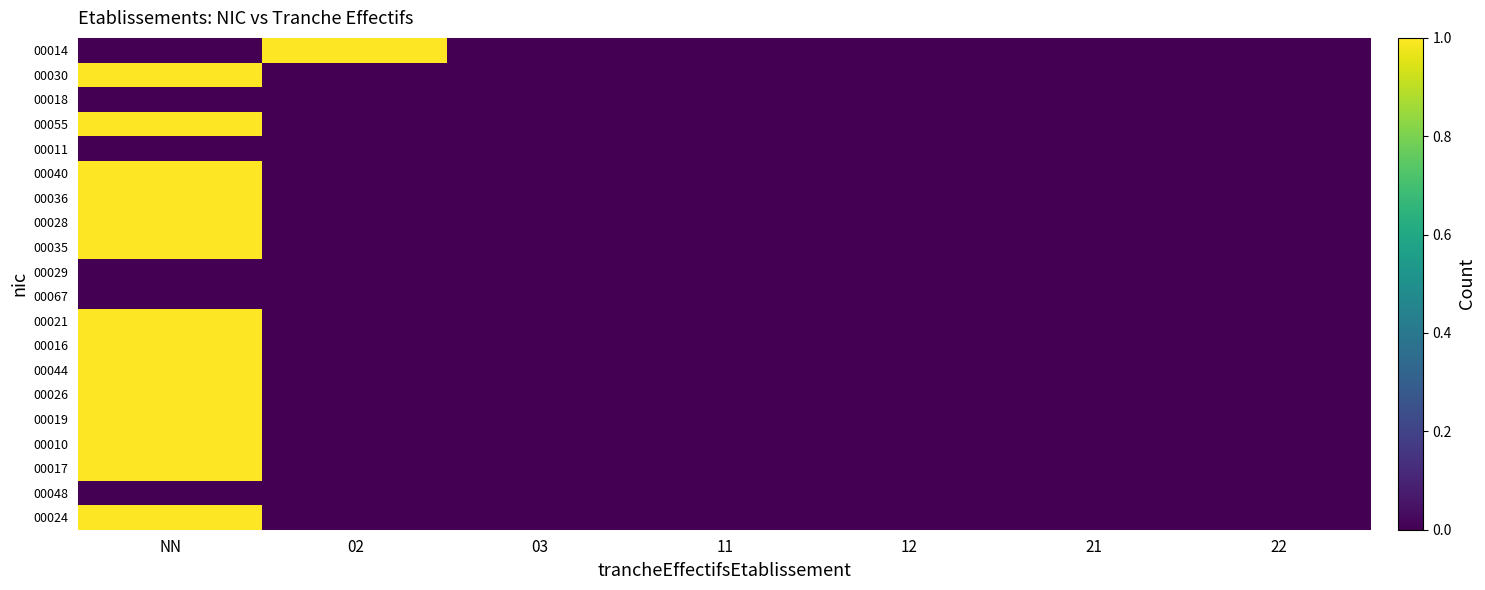

Rank the series by their maximum value, from lowest to highest.

00018, 00011, 00029, 00067, 00048, 00014, 00030, 00055, 00040, 00036, 00028, 00035, 00021, 00016, 00044, 00026, 00019, 00010, 00017, 00024